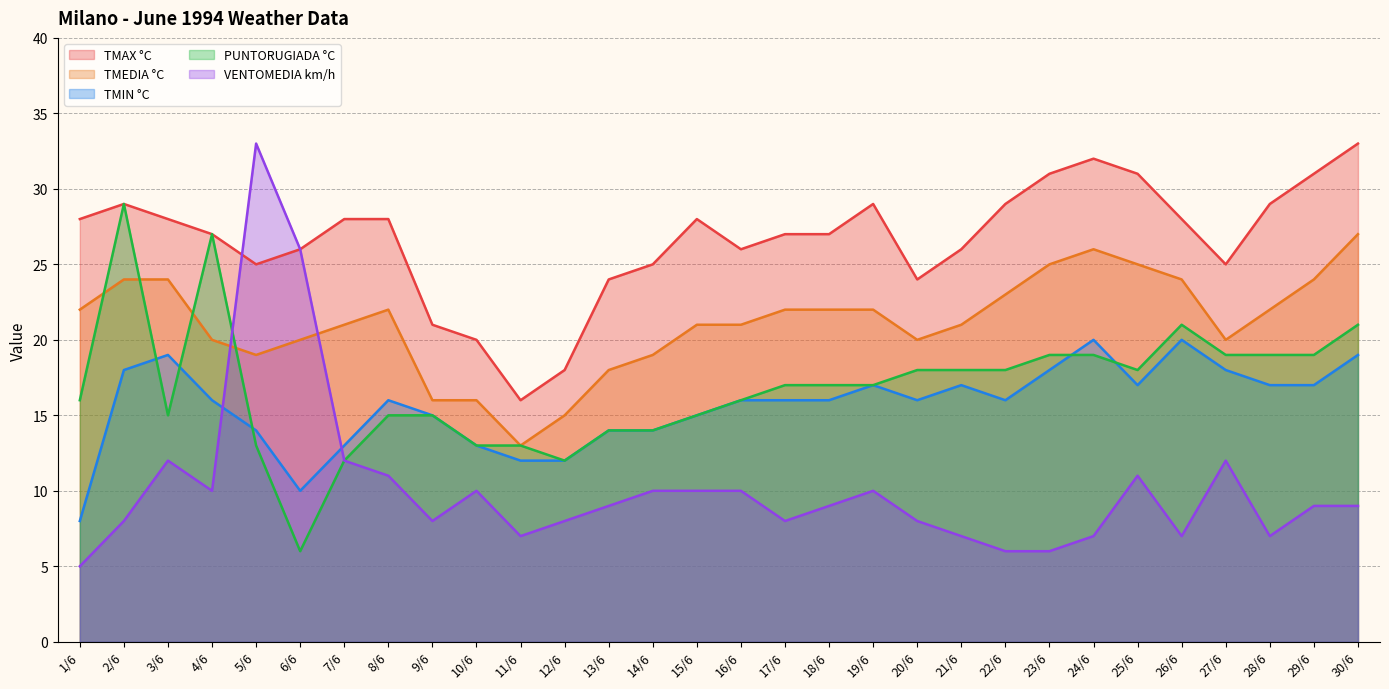

Reading left to right, list all the values displayed in this chart.

TMAX °C: 1/6=28	2/6=29	3/6=28	4/6=27	5/6=25	6/6=26	7/6=28	8/6=28	9/6=21	10/6=20	11/6=16	12/6=18	13/6=24	14/6=25	15/6=28	16/6=26	17/6=27	18/6=27	19/6=29	20/6=24	21/6=26	22/6=29	23/6=31	24/6=32	25/6=31	26/6=28	27/6=25	28/6=29	29/6=31	30/6=33
TMEDIA °C: 1/6=22	2/6=24	3/6=24	4/6=20	5/6=19	6/6=20	7/6=21	8/6=22	9/6=16	10/6=16	11/6=13	12/6=15	13/6=18	14/6=19	15/6=21	16/6=21	17/6=22	18/6=22	19/6=22	20/6=20	21/6=21	22/6=23	23/6=25	24/6=26	25/6=25	26/6=24	27/6=20	28/6=22	29/6=24	30/6=27
TMIN °C: 1/6=8	2/6=18	3/6=19	4/6=16	5/6=14	6/6=10	7/6=13	8/6=16	9/6=15	10/6=13	11/6=12	12/6=12	13/6=14	14/6=14	15/6=15	16/6=16	17/6=16	18/6=16	19/6=17	20/6=16	21/6=17	22/6=16	23/6=18	24/6=20	25/6=17	26/6=20	27/6=18	28/6=17	29/6=17	30/6=19
PUNTORUGIADA °C: 1/6=16	2/6=29	3/6=15	4/6=27	5/6=13	6/6=6	7/6=12	8/6=15	9/6=15	10/6=13	11/6=13	12/6=12	13/6=14	14/6=14	15/6=15	16/6=16	17/6=17	18/6=17	19/6=17	20/6=18	21/6=18	22/6=18	23/6=19	24/6=19	25/6=18	26/6=21	27/6=19	28/6=19	29/6=19	30/6=21
VENTOMEDIA km/h: 1/6=5	2/6=8	3/6=12	4/6=10	5/6=33	6/6=26	7/6=12	8/6=11	9/6=8	10/6=10	11/6=7	12/6=8	13/6=9	14/6=10	15/6=10	16/6=10	17/6=8	18/6=9	19/6=10	20/6=8	21/6=7	22/6=6	23/6=6	24/6=7	25/6=11	26/6=7	27/6=12	28/6=7	29/6=9	30/6=9